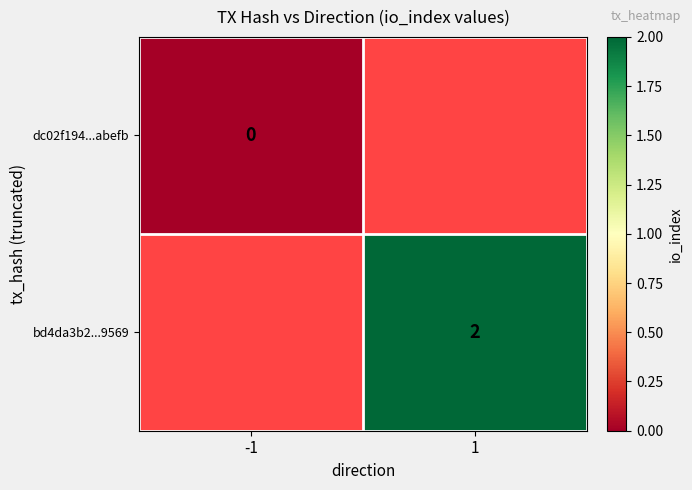

At how many categories does at least one series exceed 1?

1